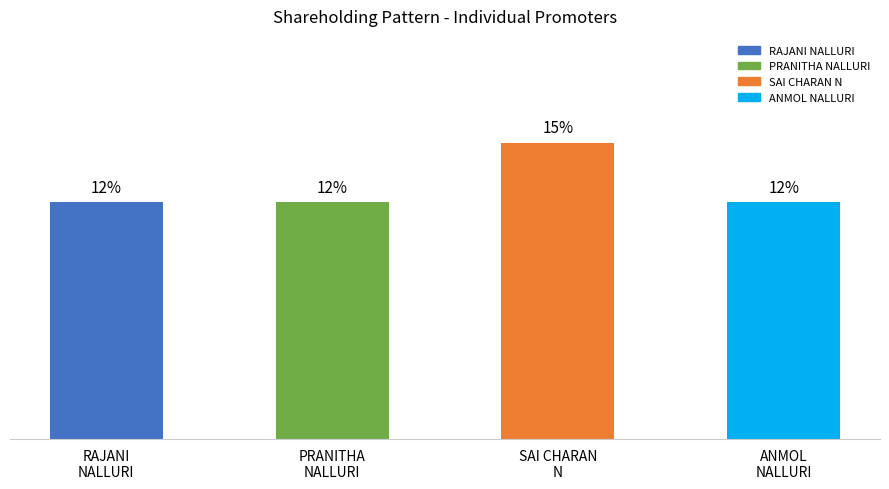

Reading left to right, extract all data points from this chart.

RAJANI
NALLURI=11.8	PRANITHA
NALLURI=11.8	SAI CHARAN
N=14.7	ANMOL
NALLURI=11.8